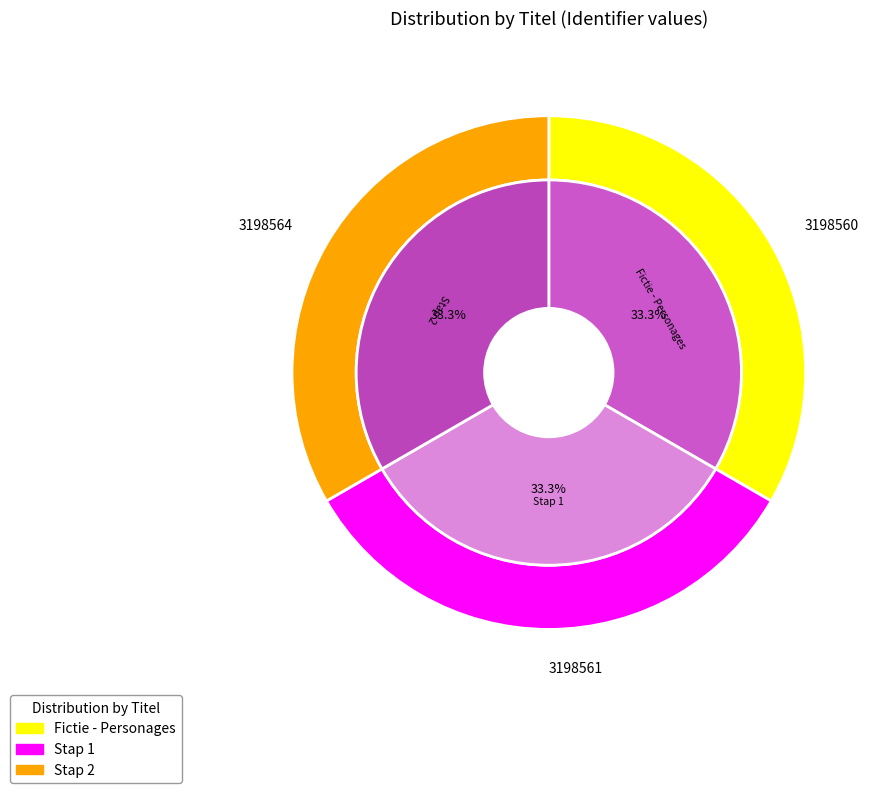

The Fictie - Personages slice represents 22% of the pie. True or false?

False